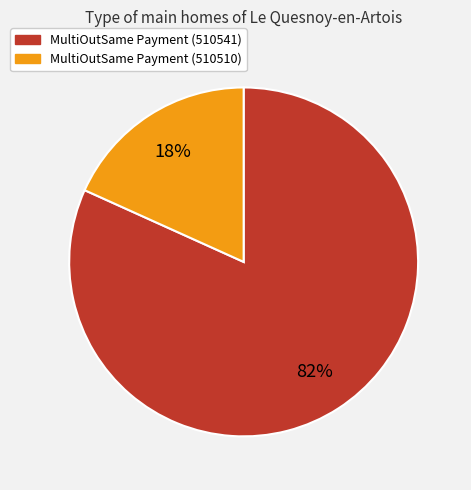

Combined, do MultiOutSame Payment (510510) and MultiOutSame Payment (510541) account for over 50%?

Yes